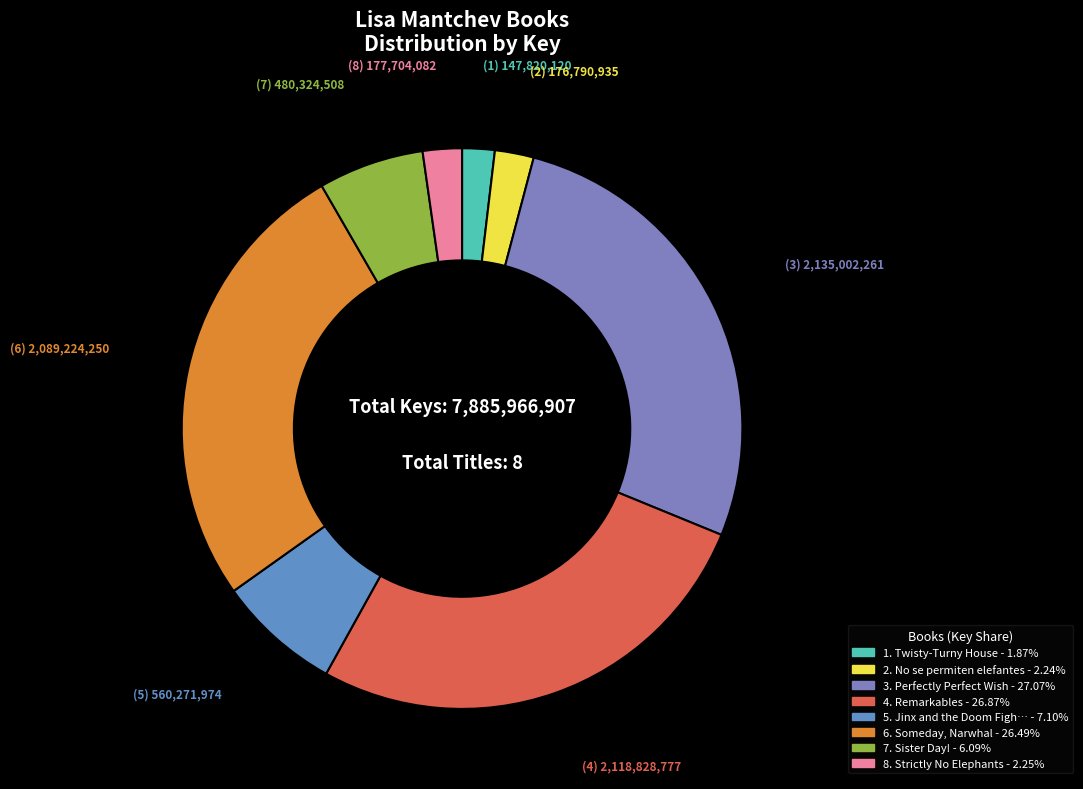

How many segments does this pie chart have?

8